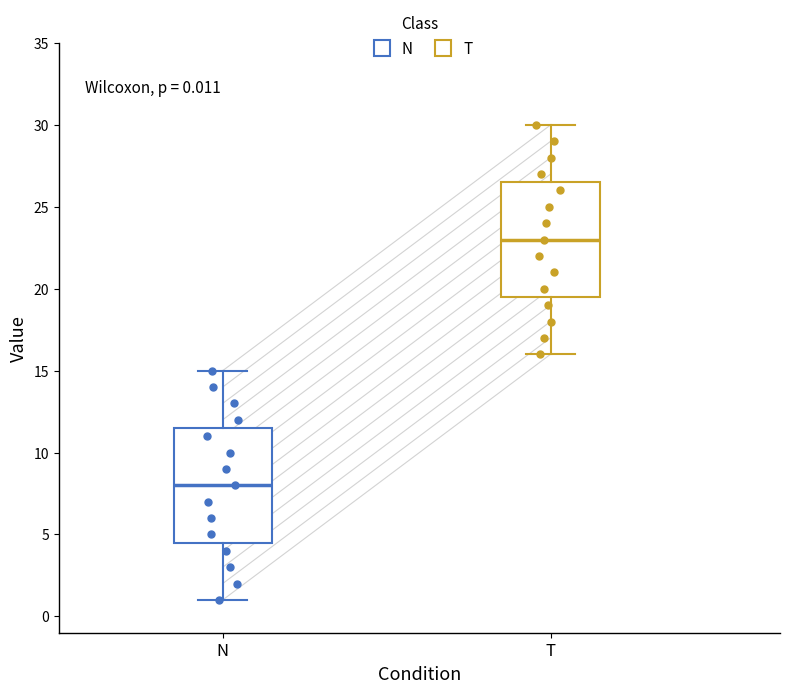

Which box has the lowest median line?

N